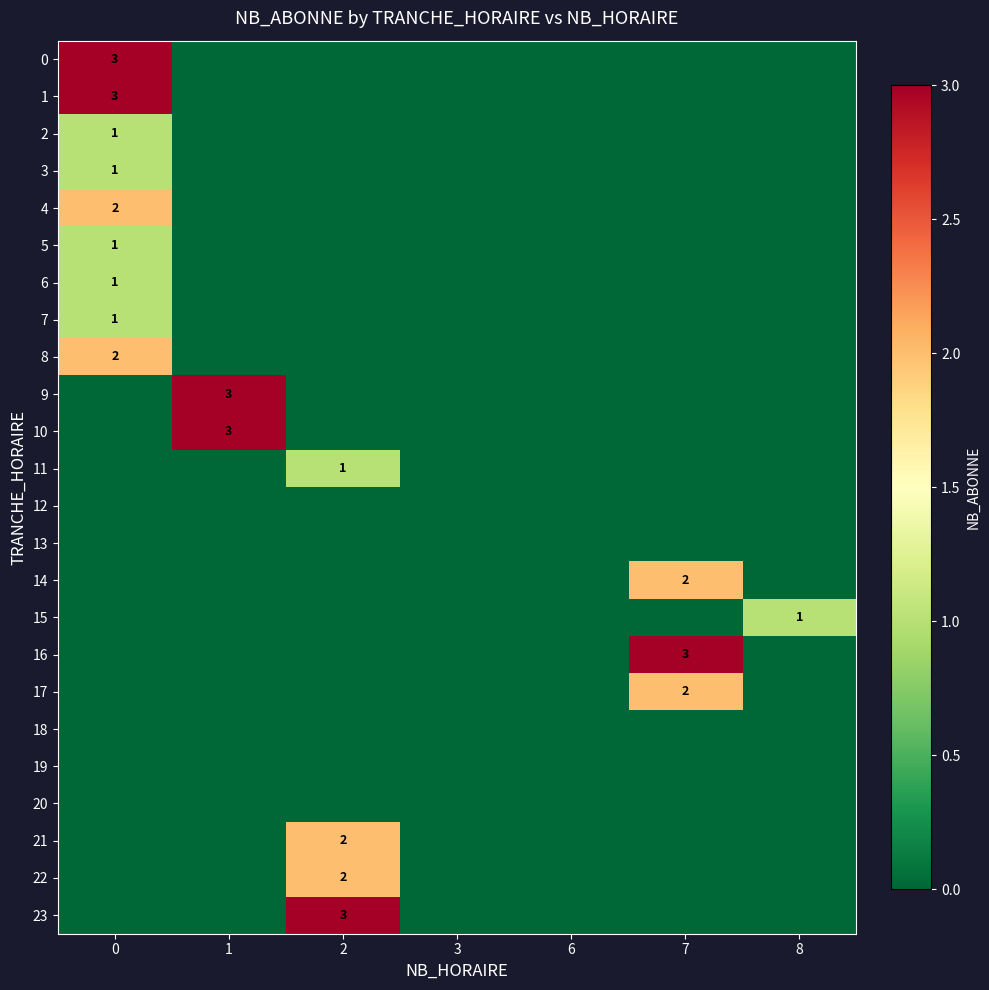

Is it true that 3 equals 1 at 0?

True